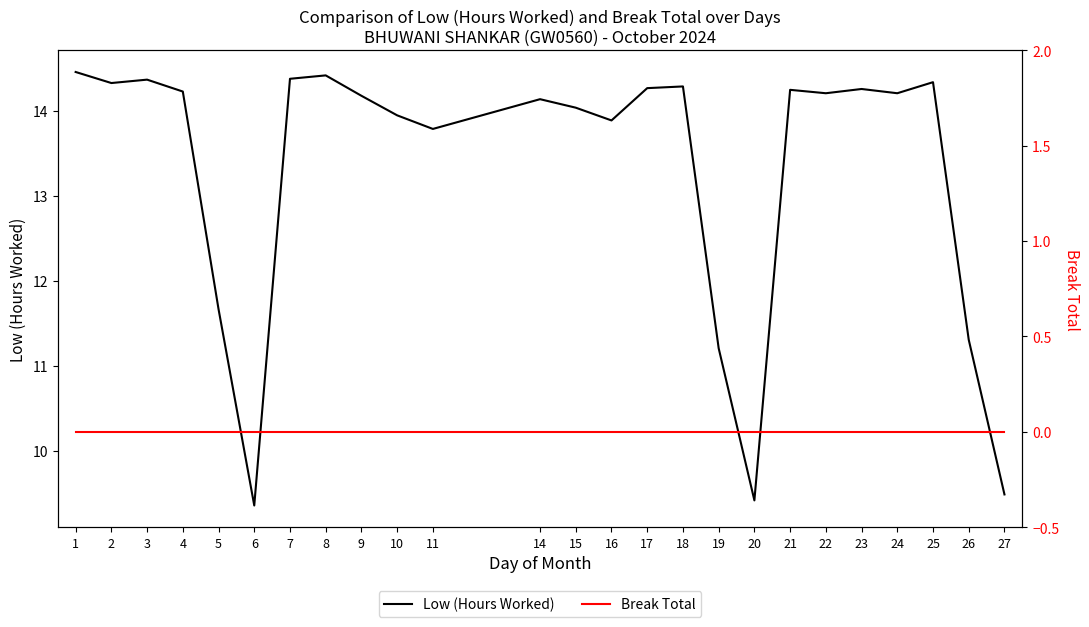

True or false: Low (Hours Worked) and Break Total cross at least once.

False